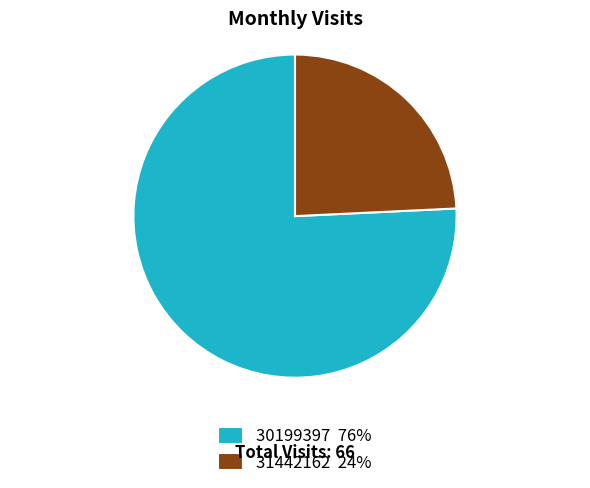

What is the ratio of the value at 30199397 to the value at 31442162?

3.1